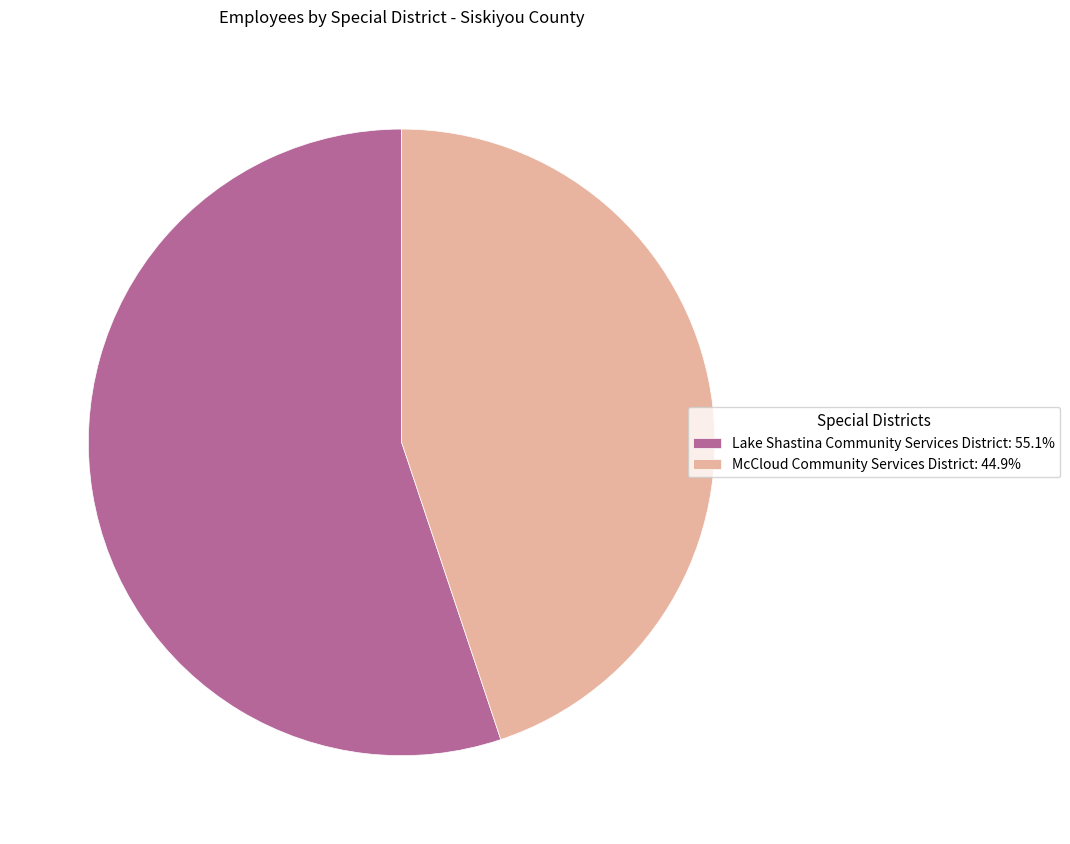

The McCloud Community Services District slice represents 45% of the pie. True or false?

True